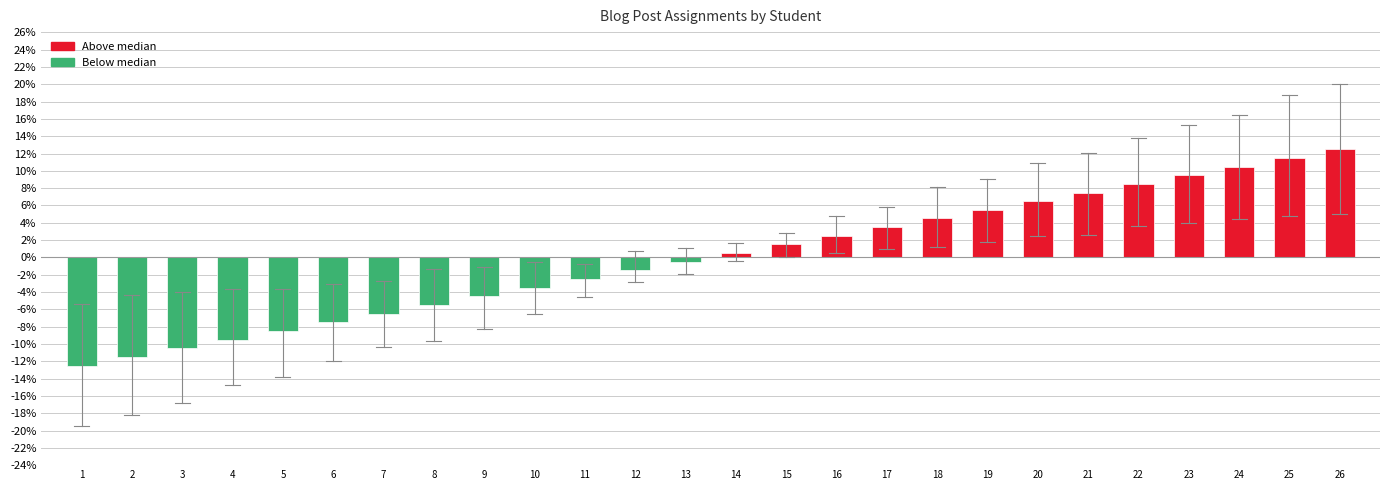

Rank the categories by value from highest to lowest.

26, 25, 24, 23, 22, 21, 20, 19, 18, 17, 16, 15, 14, 13, 12, 11, 10, 9, 8, 7, 6, 5, 4, 3, 2, 1